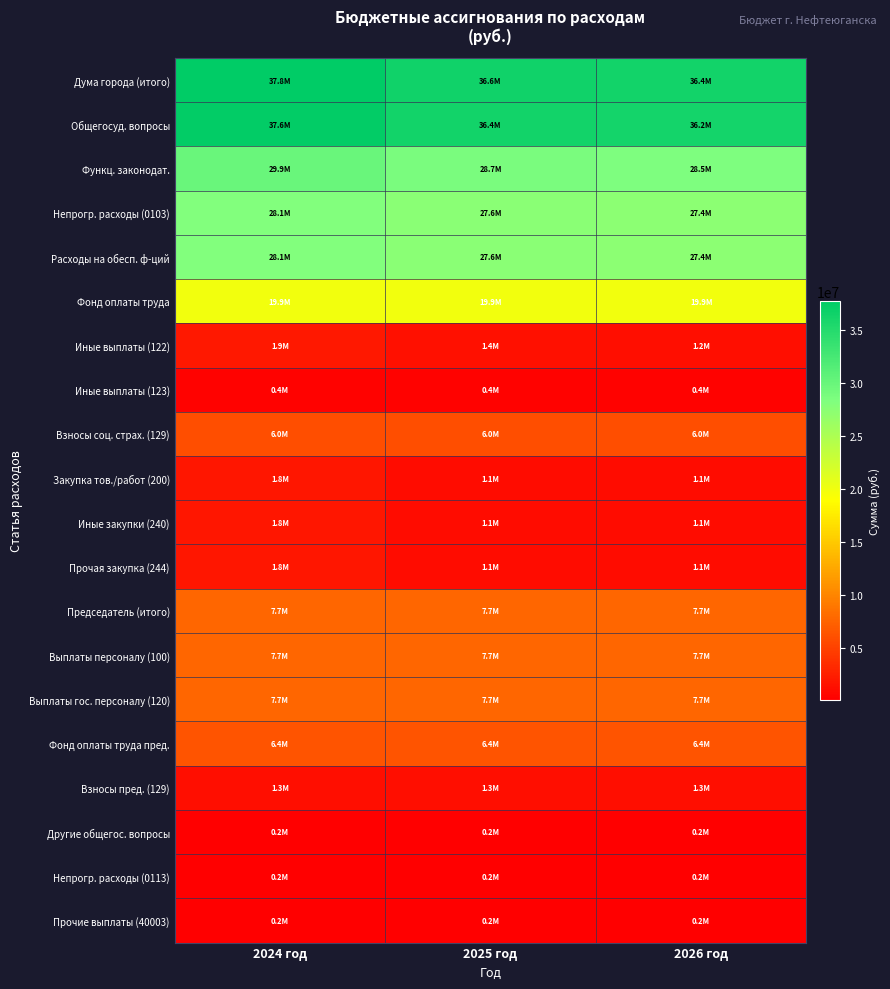

What is the minimum value shown in the chart?

160000